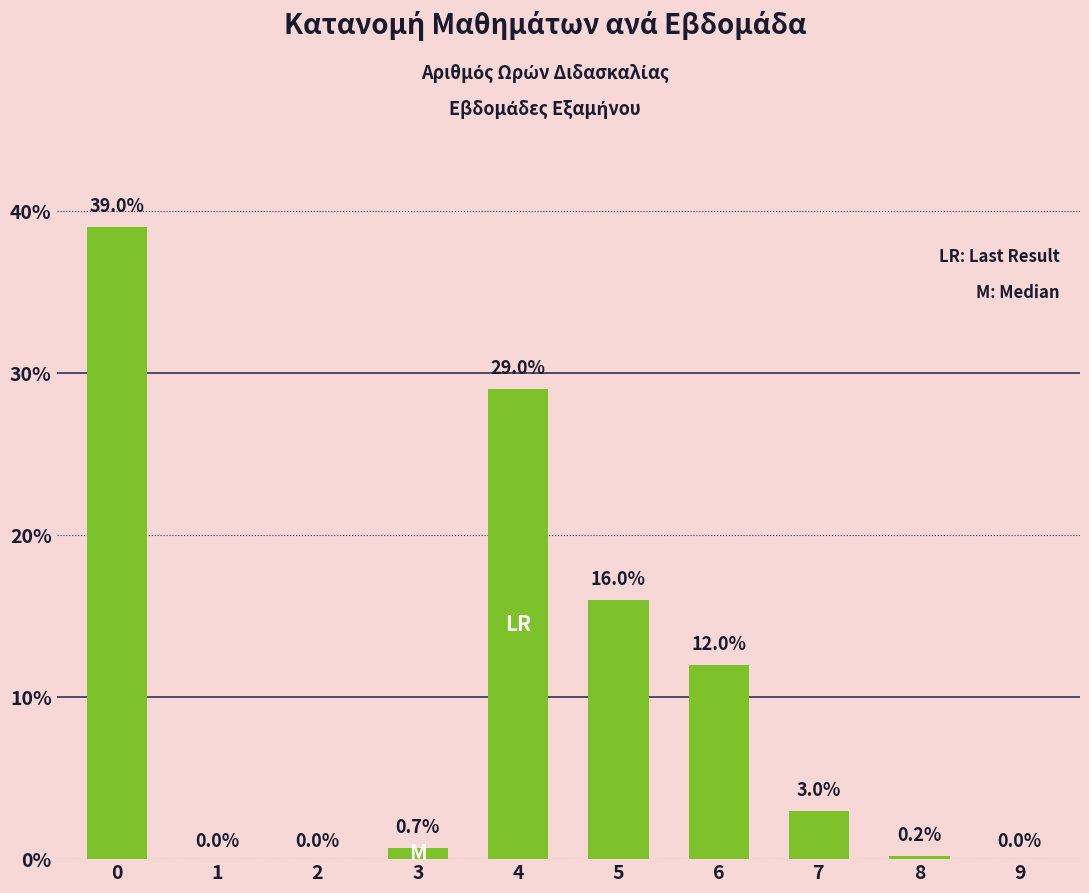

Where is the data nearest to the value 19?

5